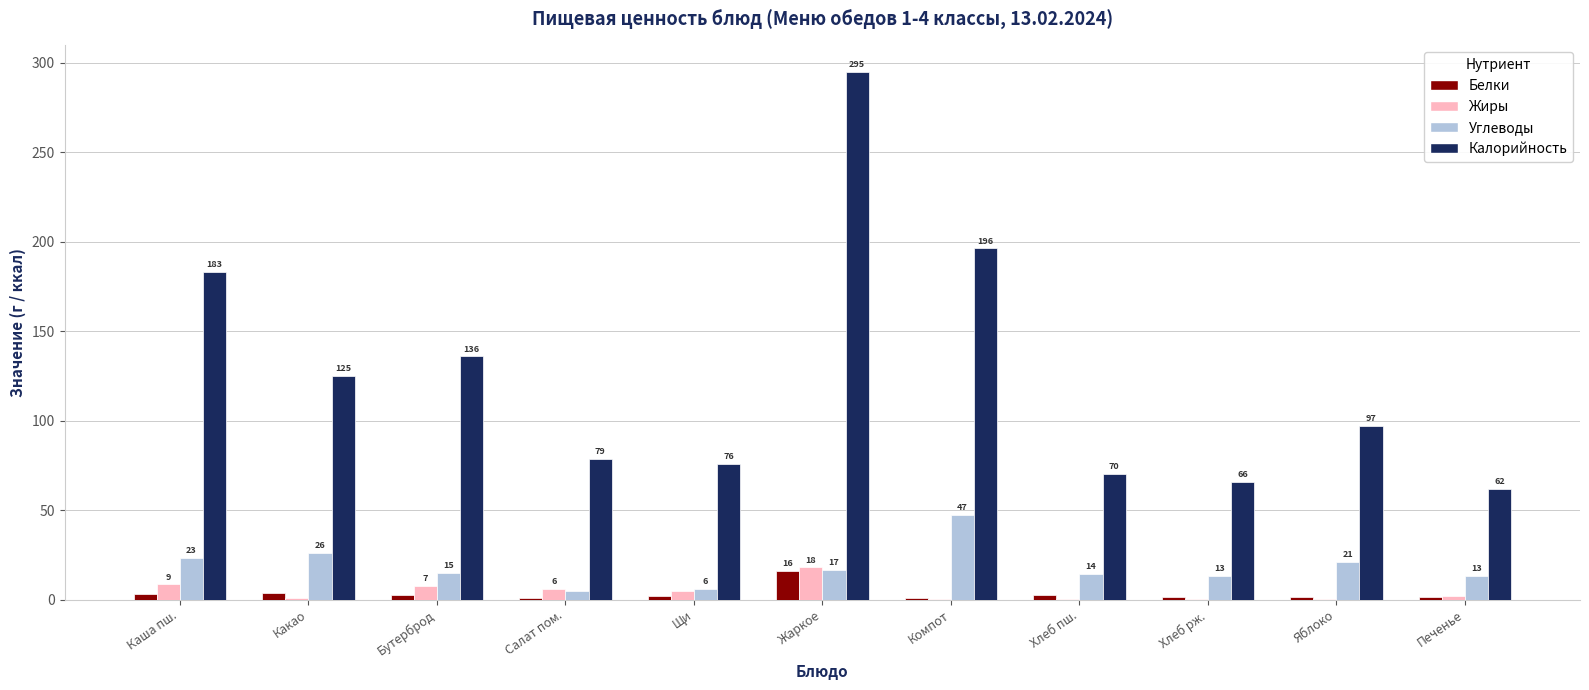

What is the sum of the Жиры values at Компот and Какао?

1.0